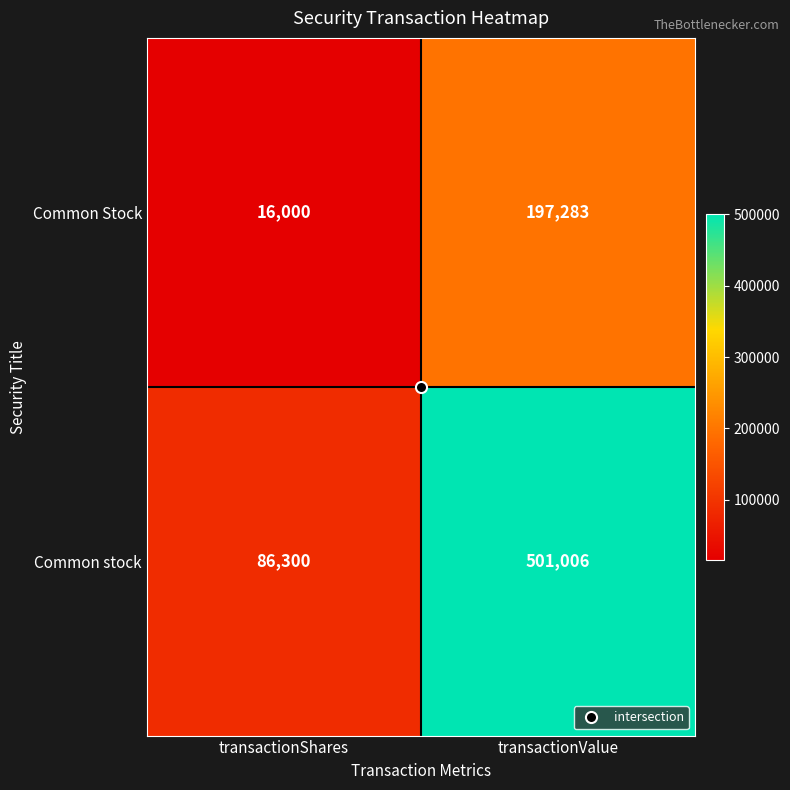

Rank the series by their average value, from lowest to highest.

Common Stock, Common stock